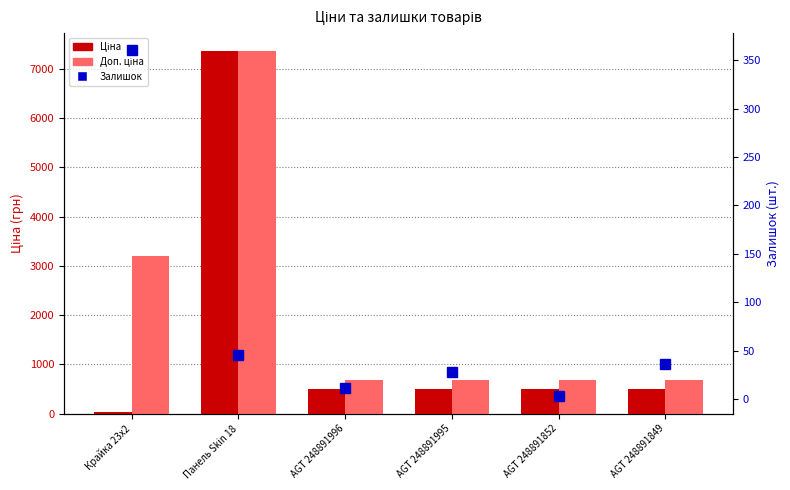

The Доп. ціна series shows 7360.2 at Панель Skin 18. True or false?

True